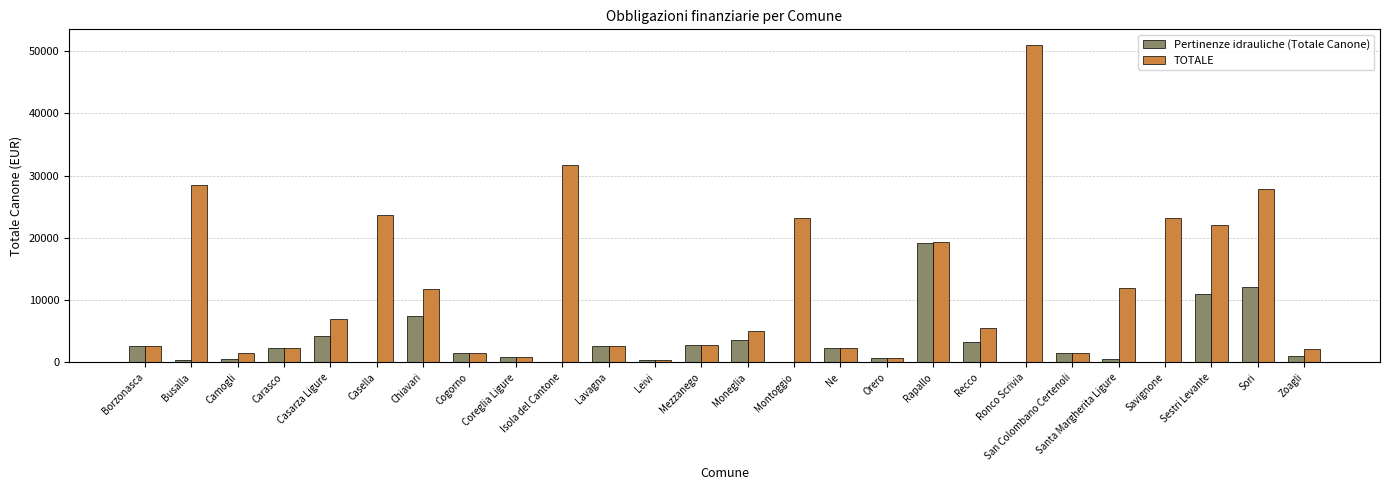

What is the sum of all TOTALE values?

313475.4